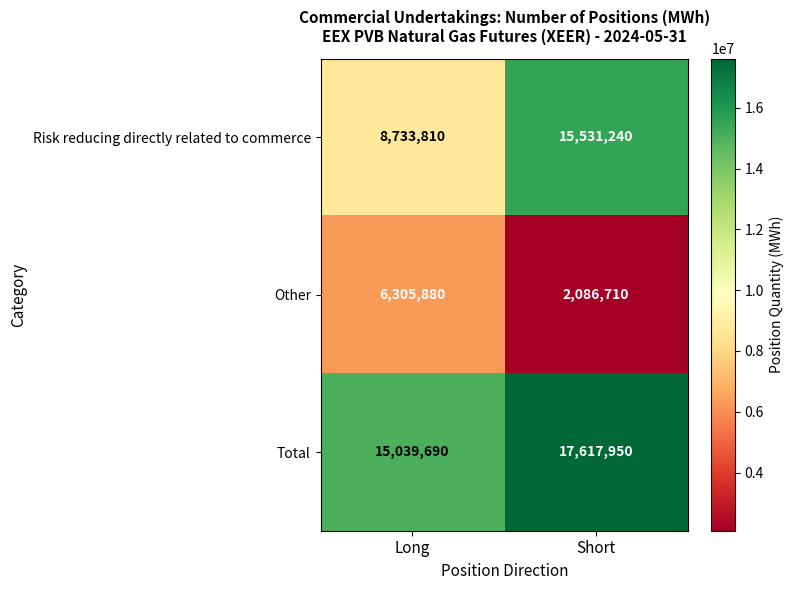

At which category is the sum across all series the highest?

Short